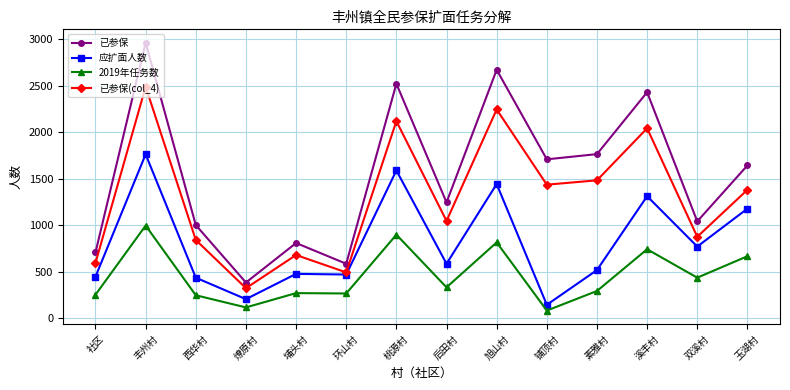

Which label corresponds to the smallest value in the chart?

铺顶村